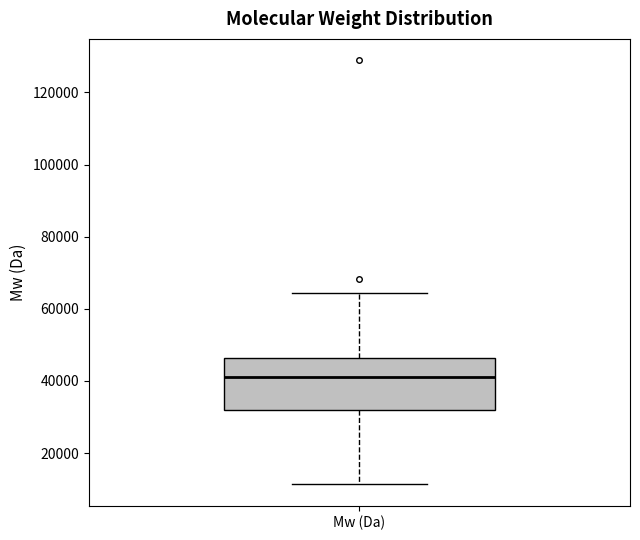

Where is the upper edge of the box for Mw (Da) on the y-axis? The values are not printed on the chart, so give them approximately, as read against the axis.

46000